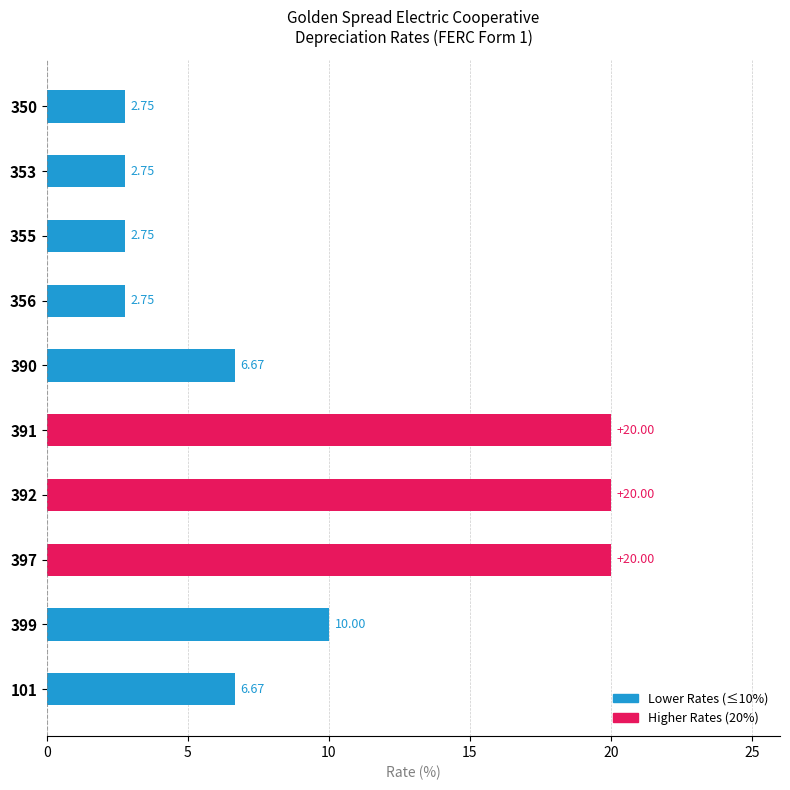

Approximately how many times larger is the value at 397 compared to 390?

3.0